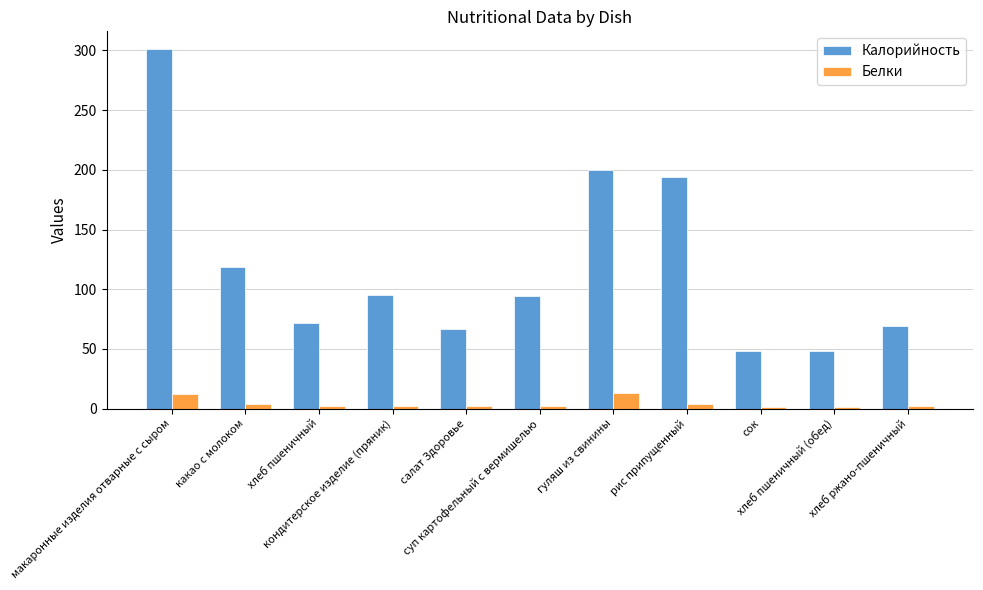

Rank the series at сок from highest to lowest value.

Калорийность, Белки